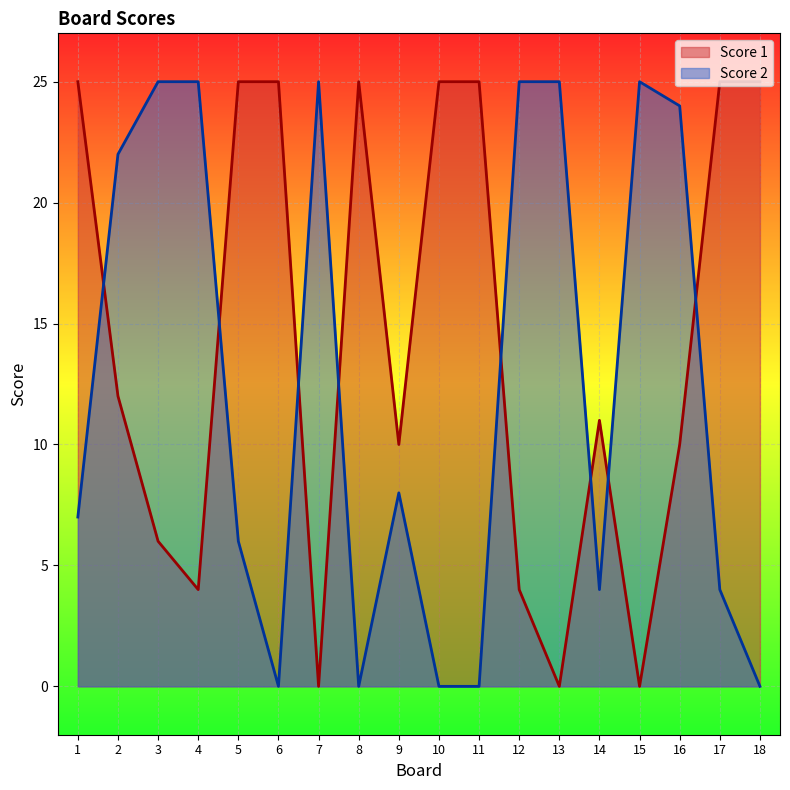

What is the difference between the Score 1 values at 8 and 14?

14